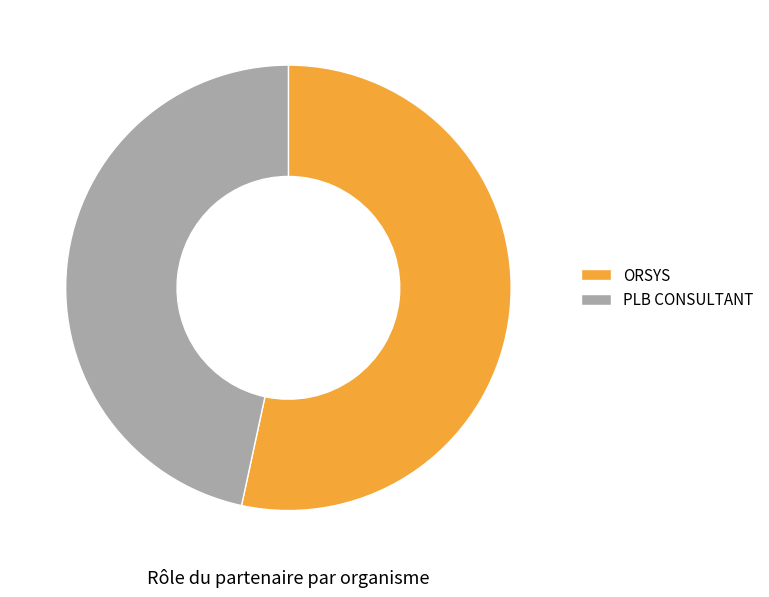

Which has a higher value, ORSYS or PLB CONSULTANT?

ORSYS